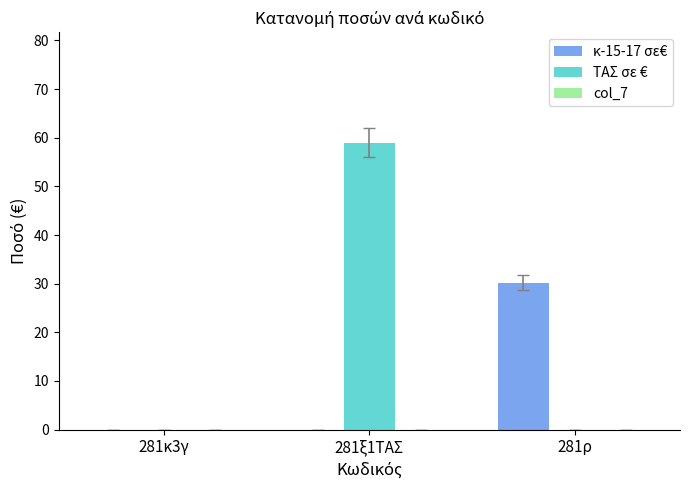

Which series has the largest range (max minus min)?

ΤΑΣ σε €